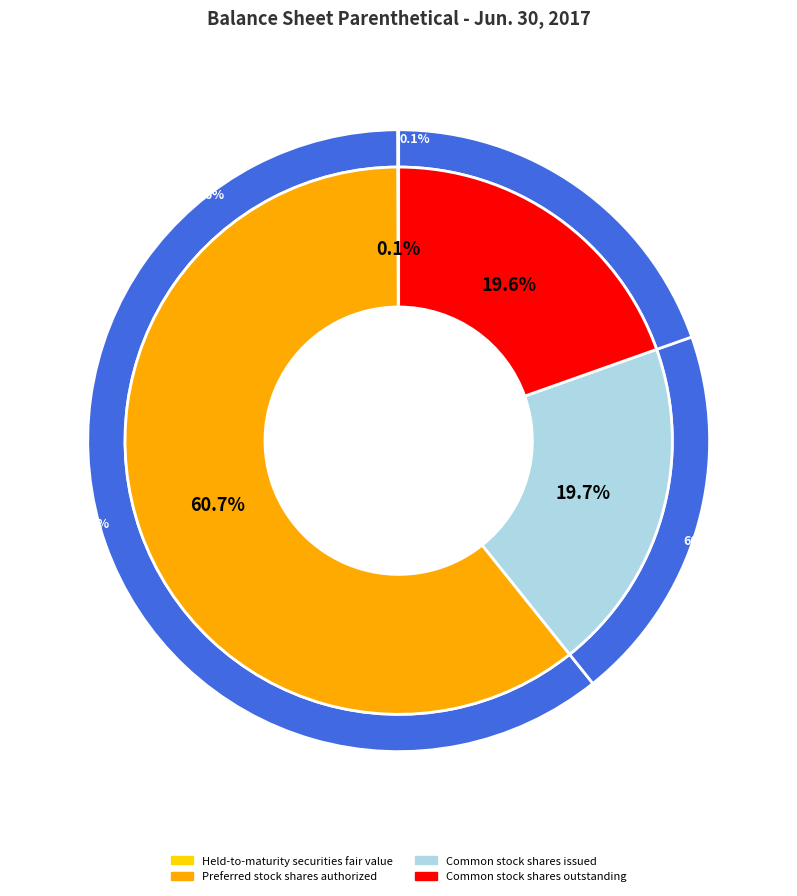

What is the ratio of the value at Preferred stock shares authorized to the value at Common stock shares issued?

3.1